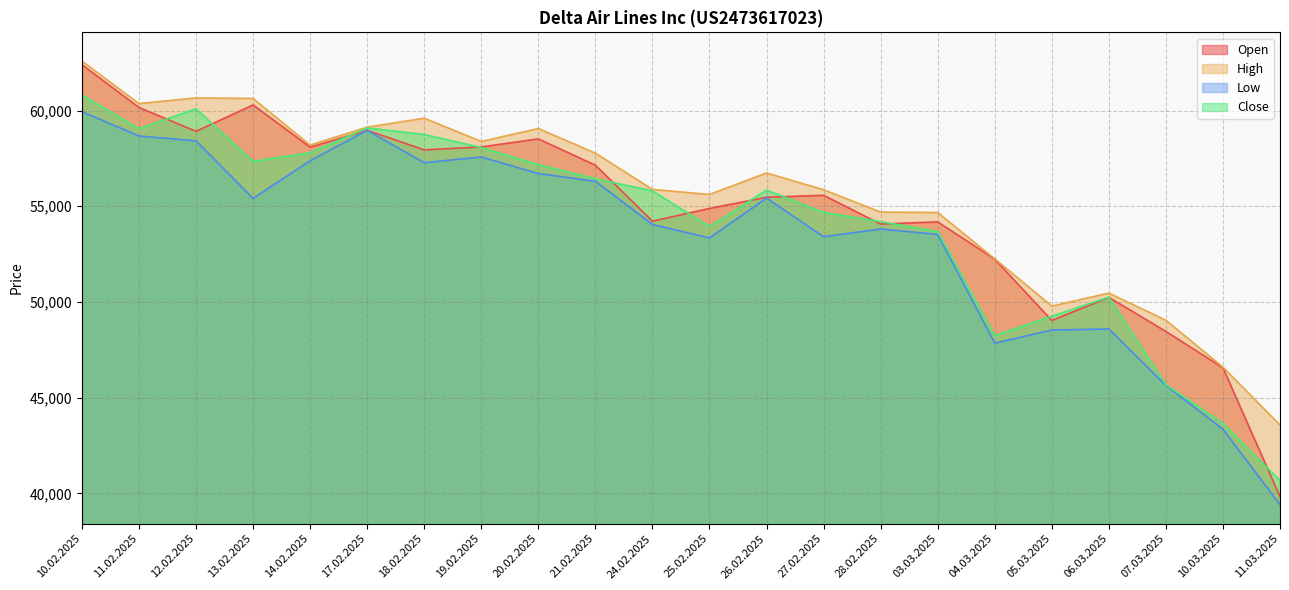

What value does the Open series have at 13.02.2025?

60295